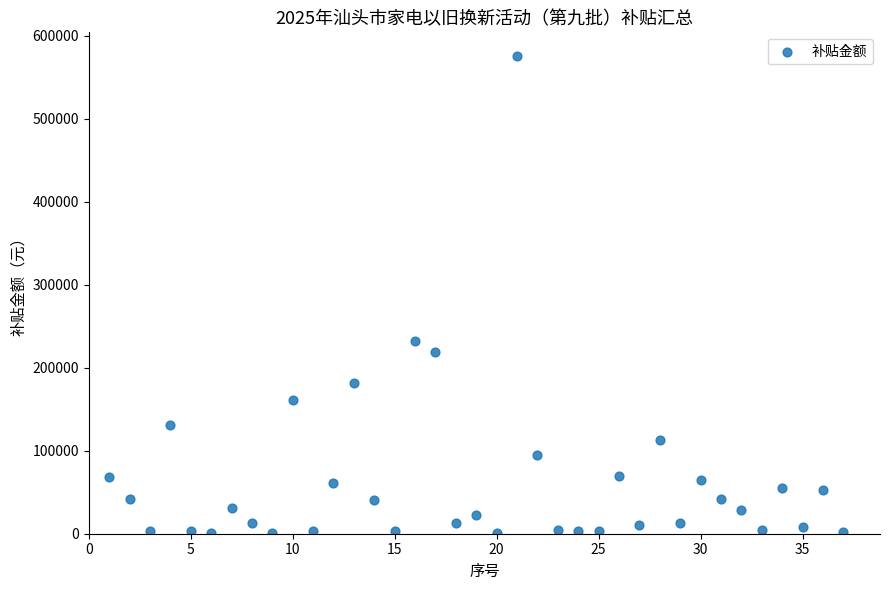

What is the range of Y values (max minus min)?

574698.7